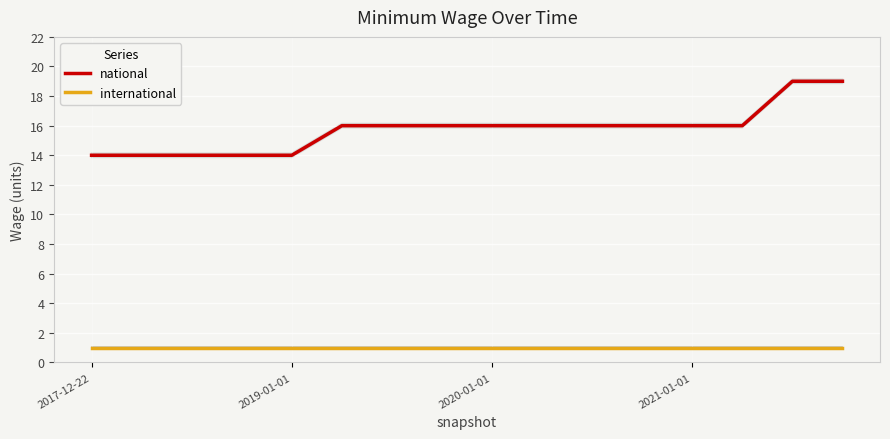

Is it true that national equals 5 at 2019-01-01?

False